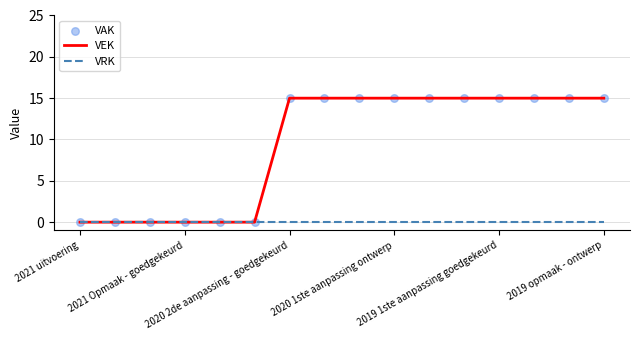

Which series has the widest spread of values?

VEK